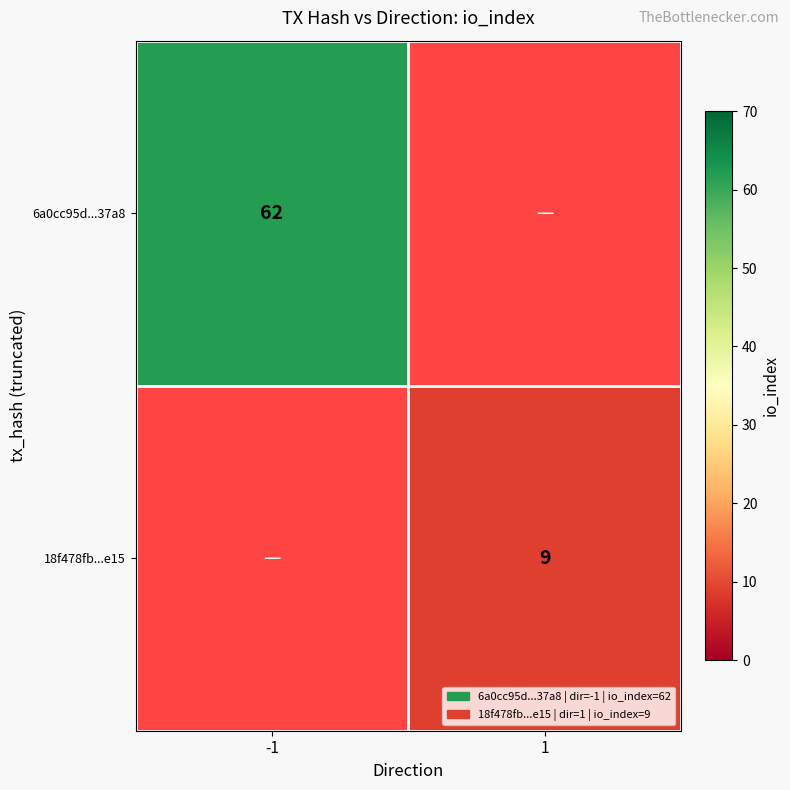

How many series are shown in this chart?

2